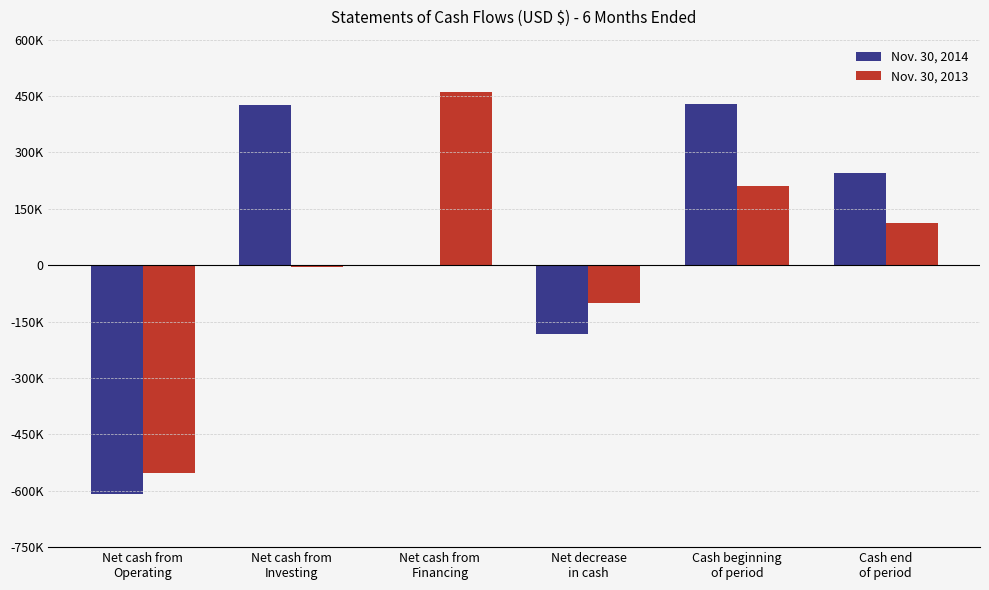

Are the bars grouped side by side (vs. stacked)?

Yes